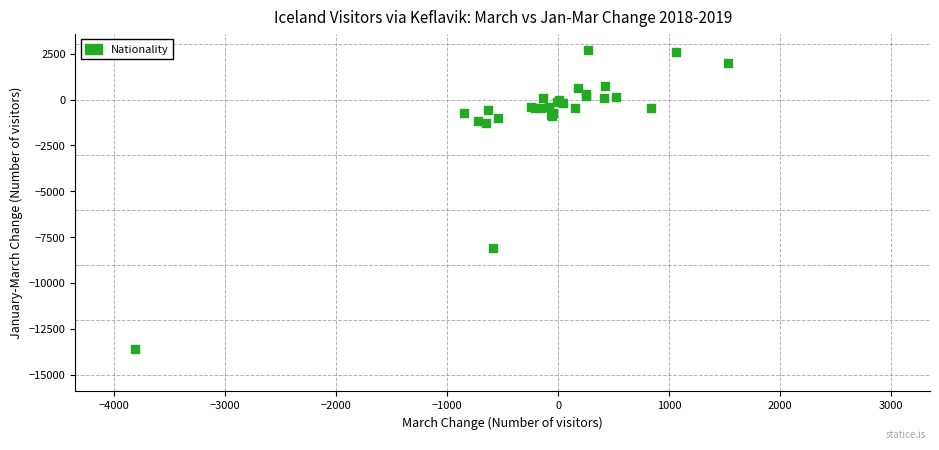

What Y value in the scatter plot is closest to -5442?

-8082